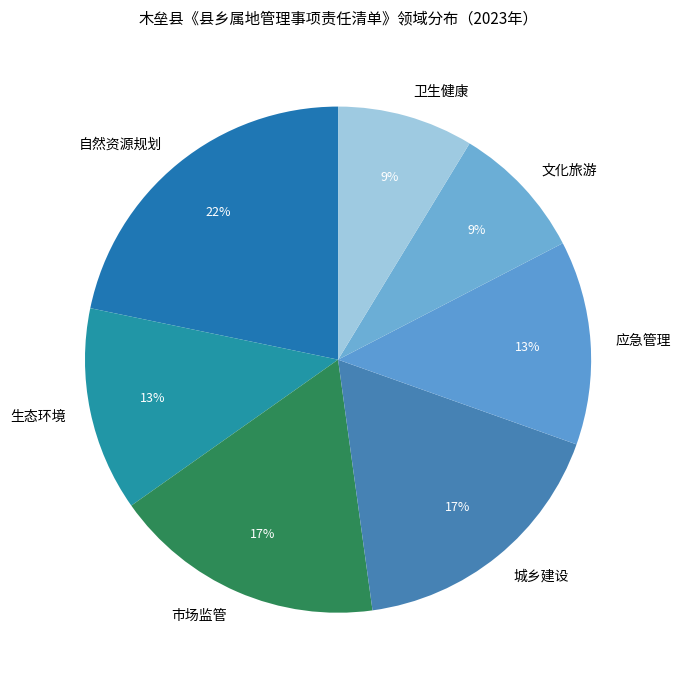

What is the ratio of the value at 卫生健康 to the value at 自然资源规划?

0.4